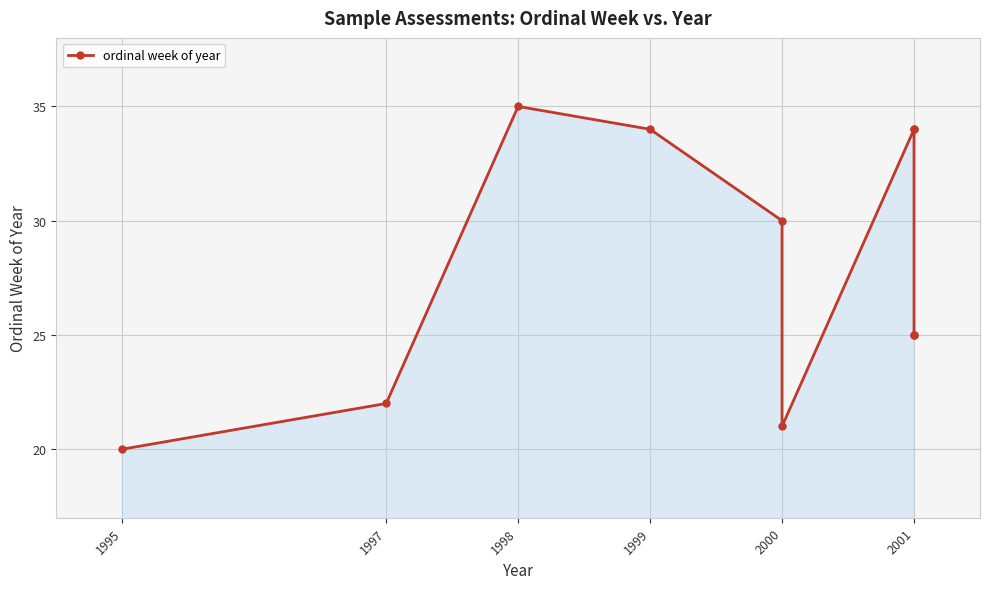

Where is the first local maximum?

1998